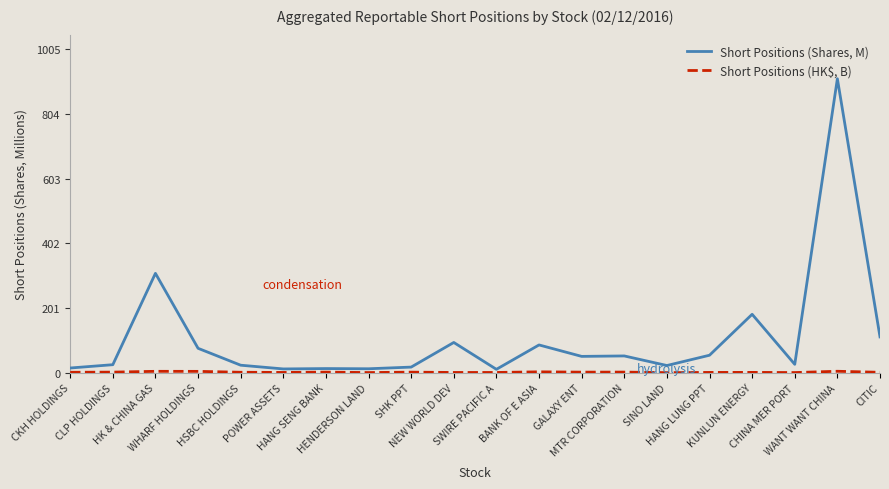

Which series has the largest range (max minus min)?

Short Positions (Shares, M)